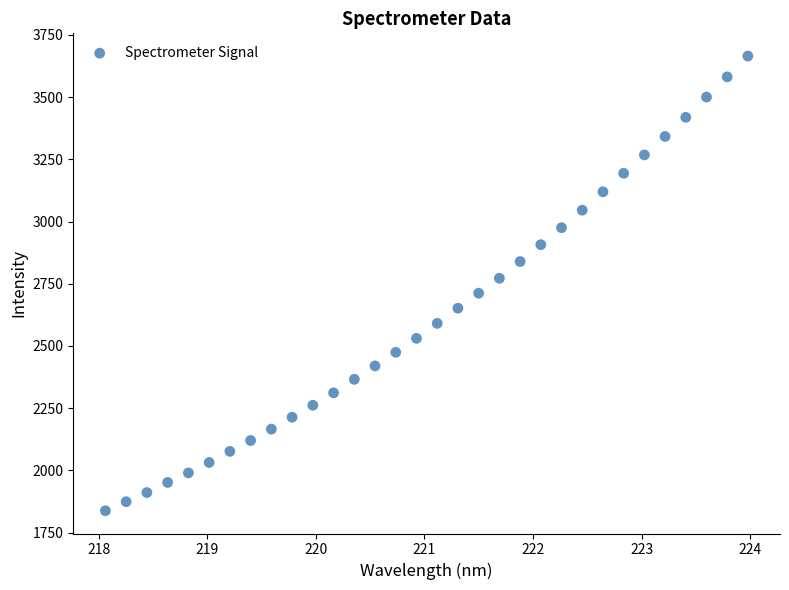

What is the range of Y values (max minus min)?

1827.4